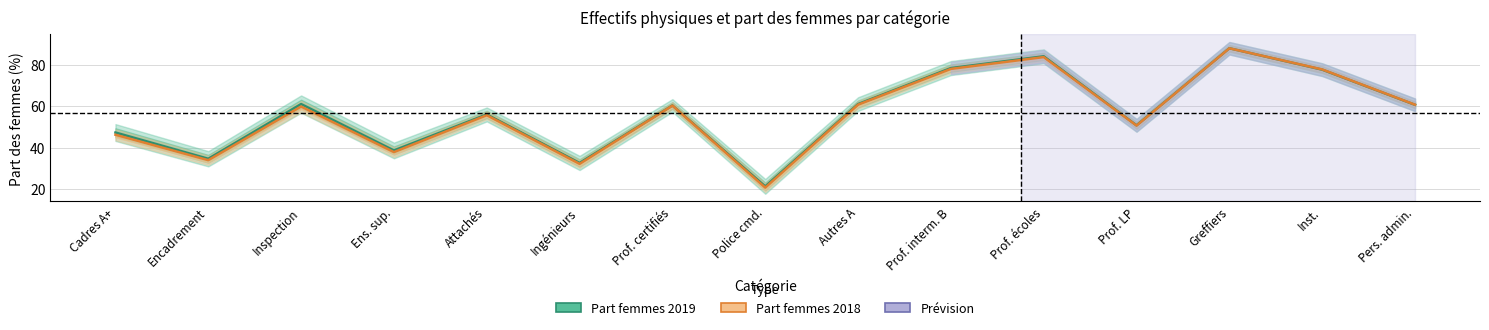

The value of Part femmes 2019 at Ingénieurs is 32.6. True or false?

True